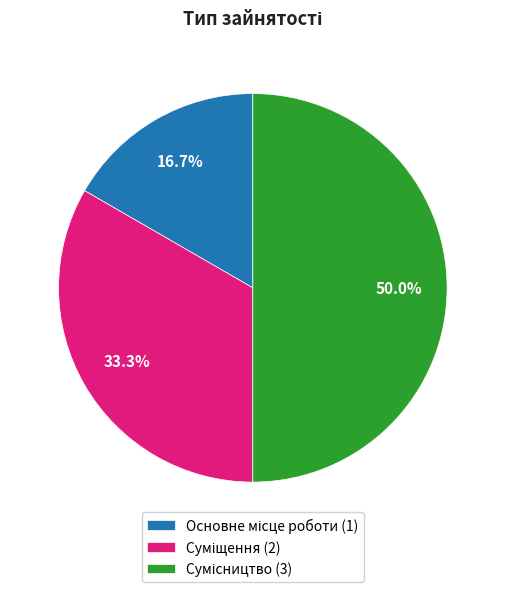

True or false: Основне місце роботи accounts for 3% of the total.

False